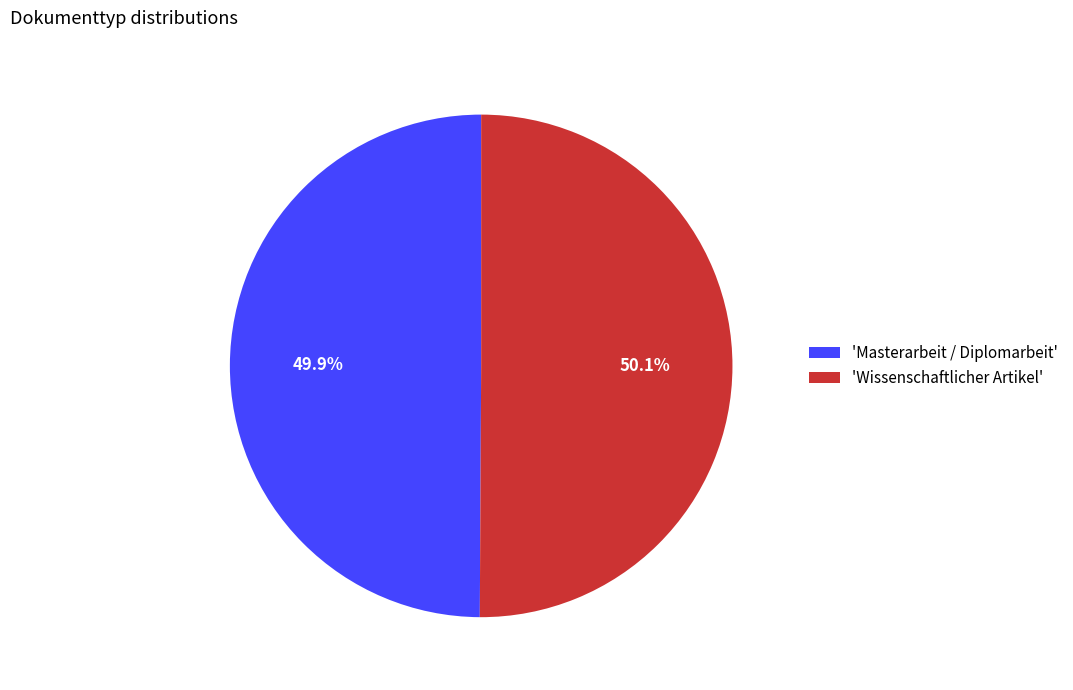

How many slices are in this pie chart?

2